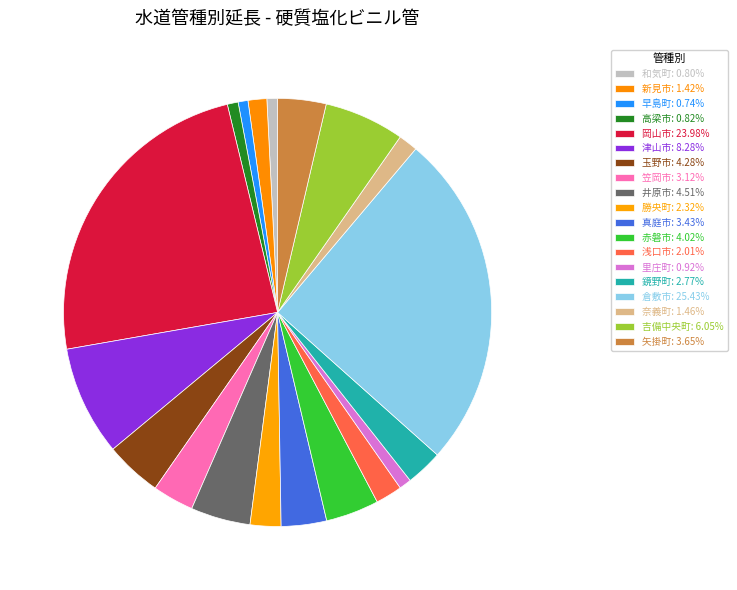

How many slices are in this pie chart?

19